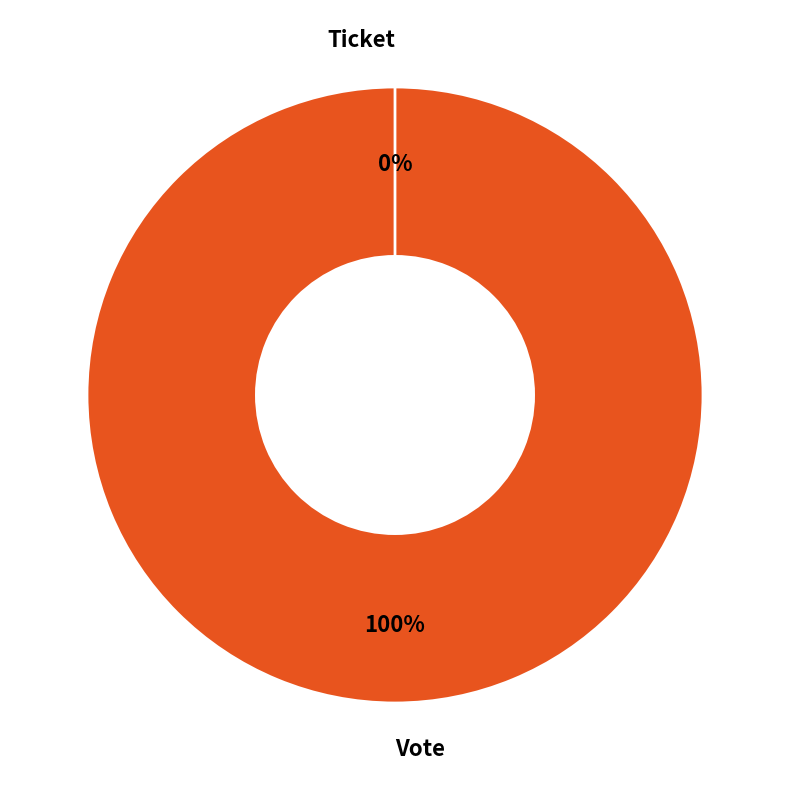

Does any single category account for the majority?

Yes